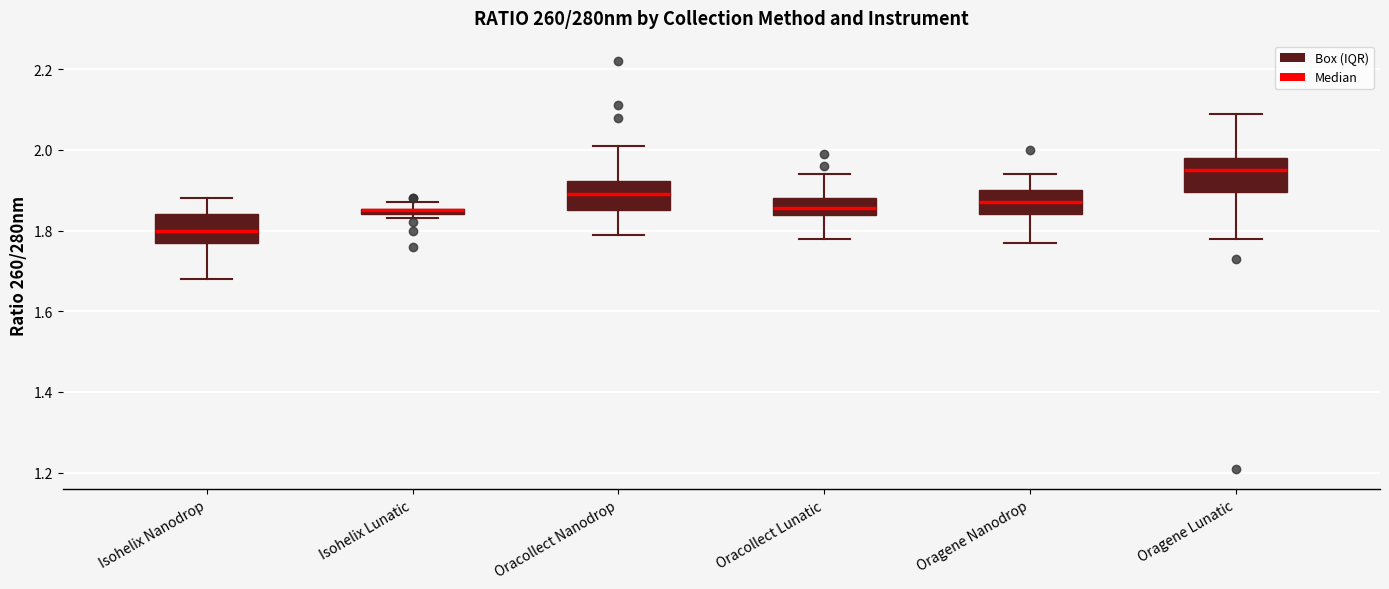

Where is the upper edge of the box for Oracollect Lunatic on the y-axis? The values are not printed on the chart, so give them approximately, as read against the axis.

1.88